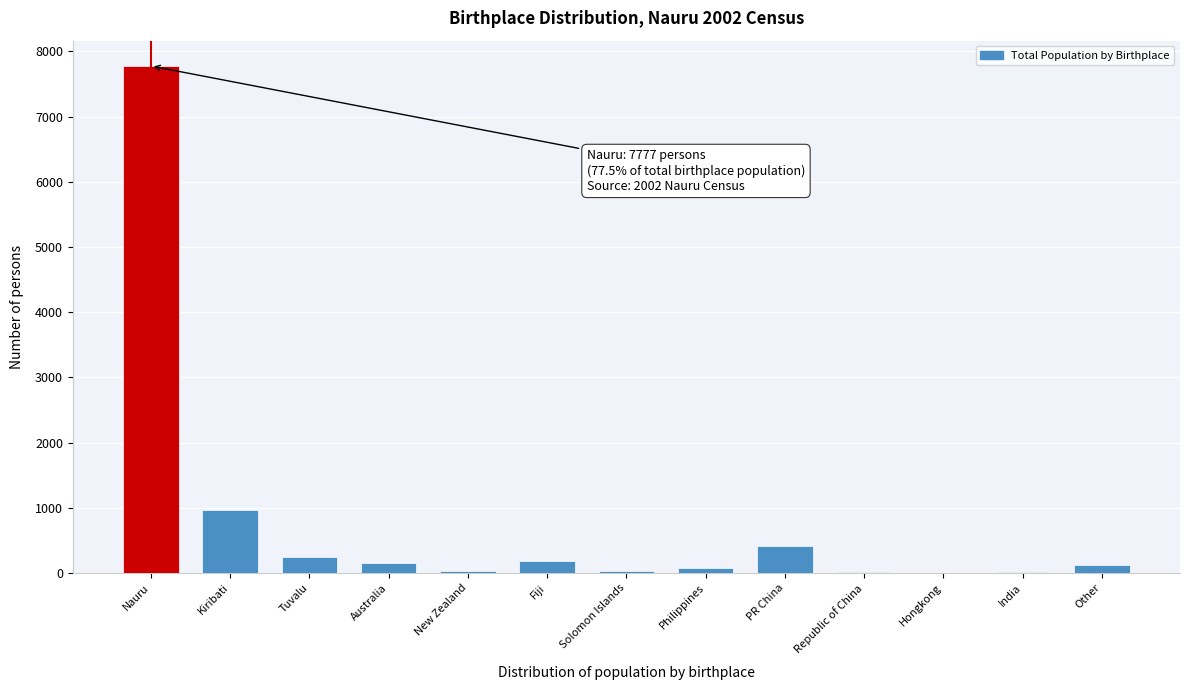

What is the greatest value displayed?

7777